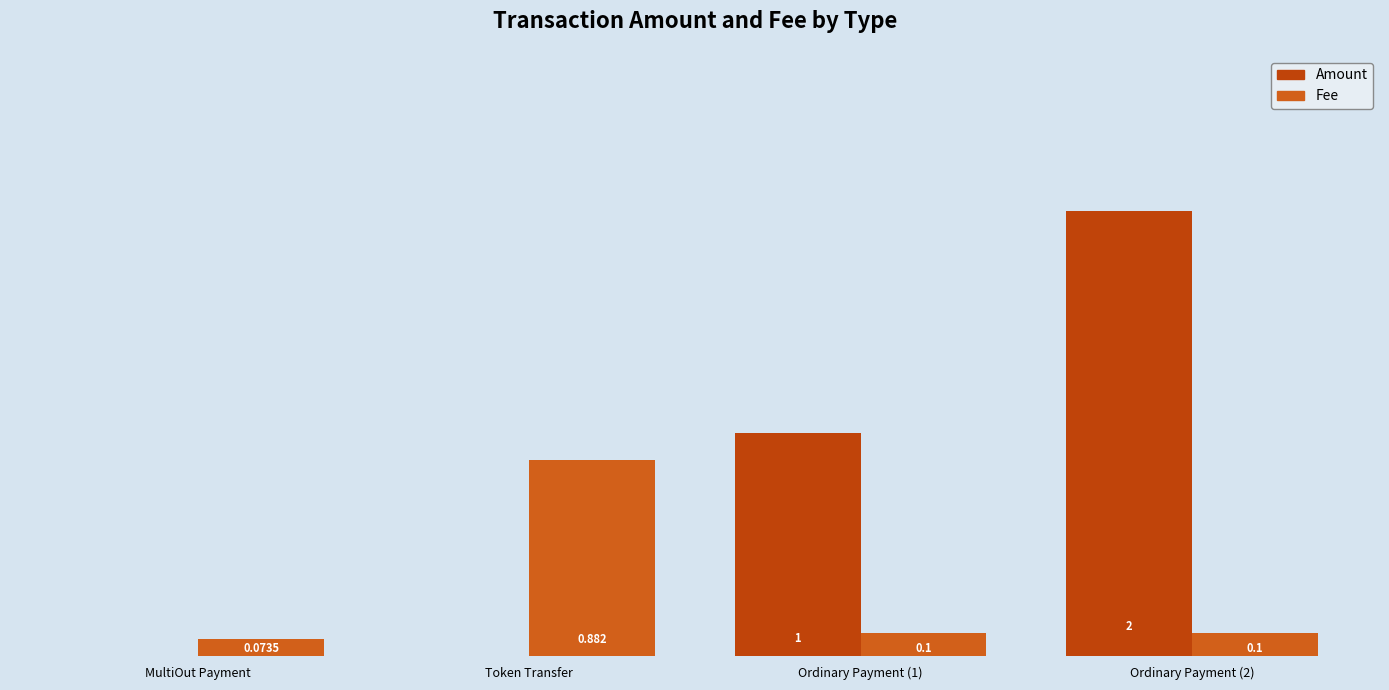

What are all the series names shown in the legend?

Amount, Fee